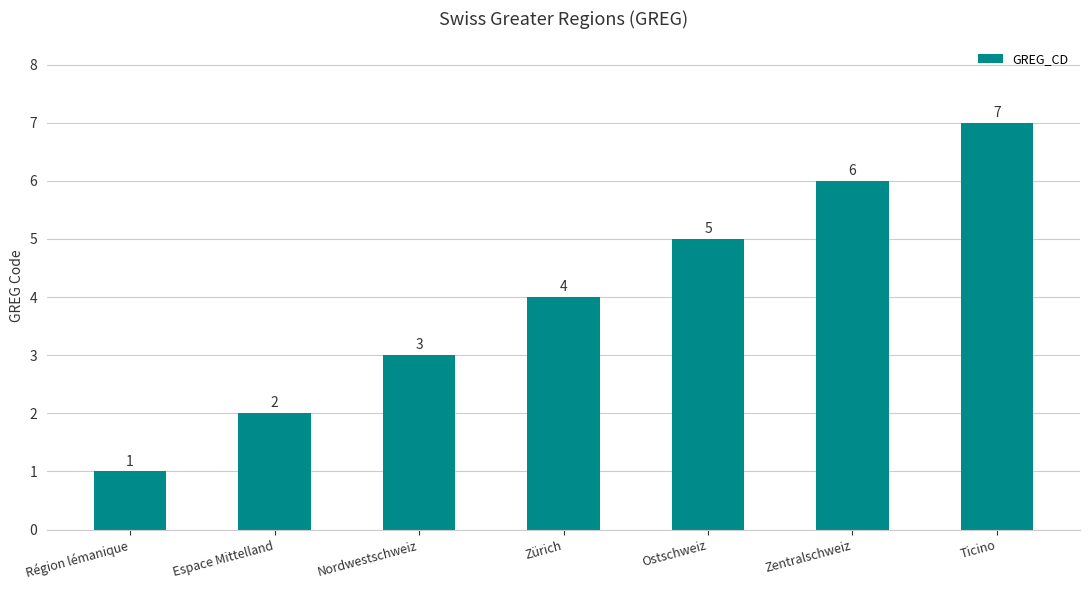

What is the change in value from Nordwestschweiz to Zentralschweiz?

+3